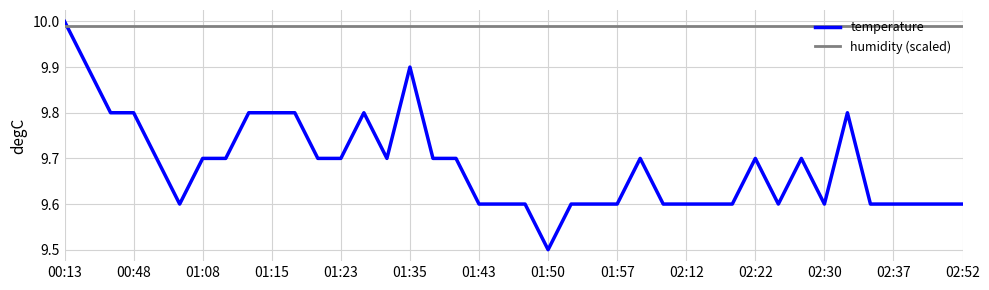

List the series in order of their peak value, highest first.

temperature, humidity (scaled)